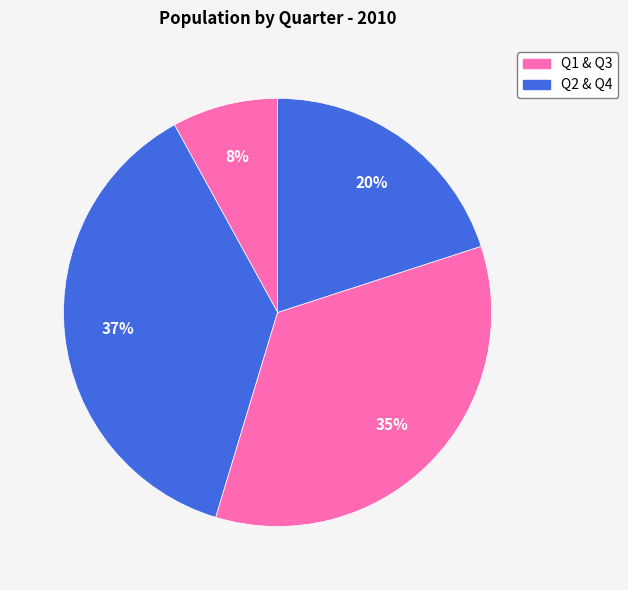

How many slices are in this pie chart?

4